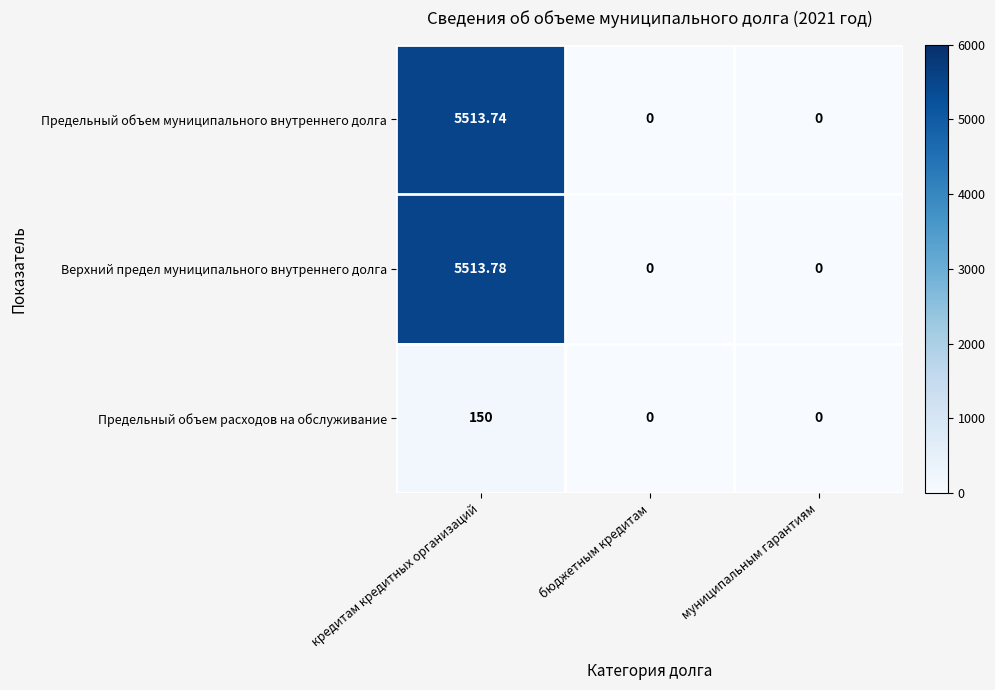

At which category is the sum across all series the highest?

кредитам кредитных организаций